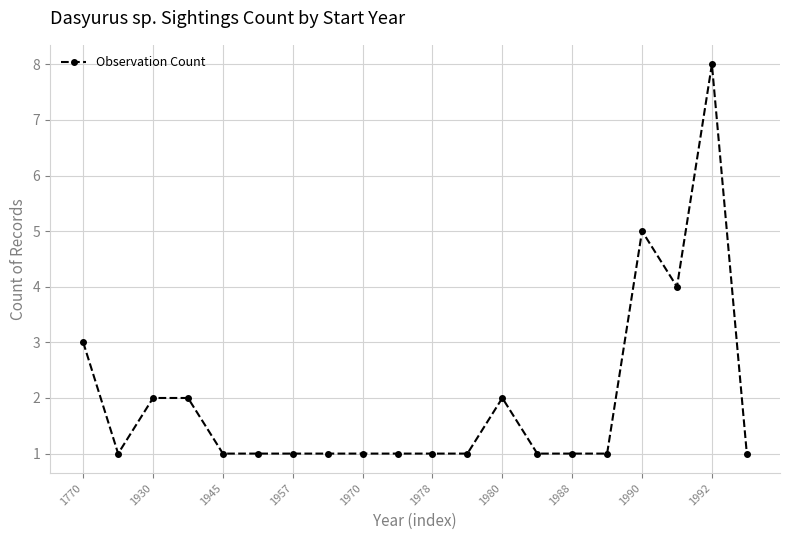

What is the difference between the second highest and minimum values?

4